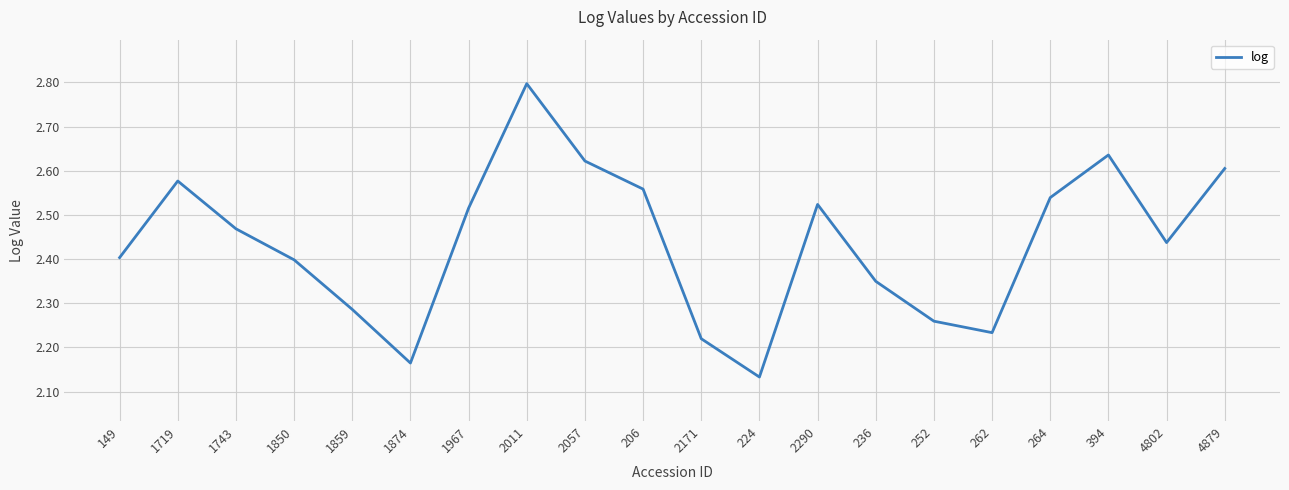

At which label is the value closest to 2?

224